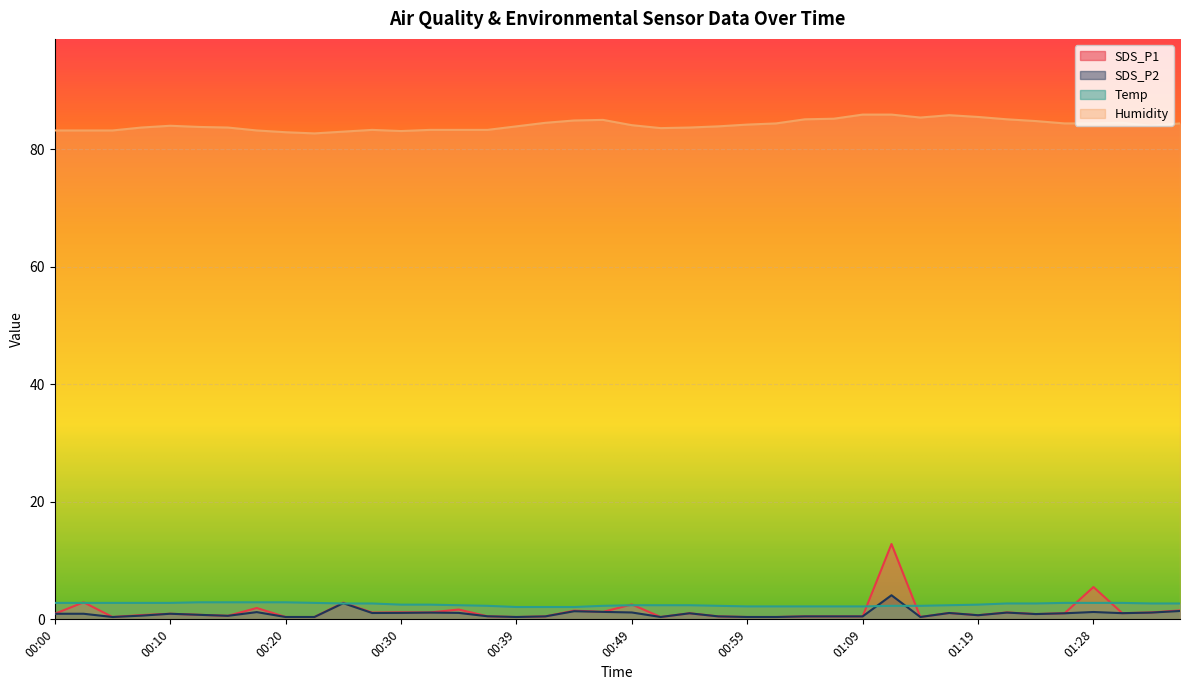

What is the sum of all Humidity values?

3365.5